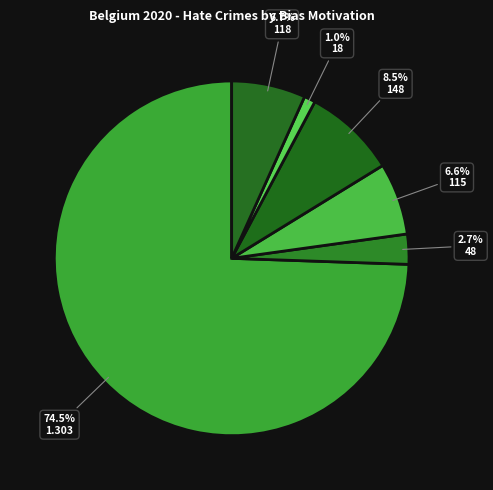

How many slices are in this pie chart?

6